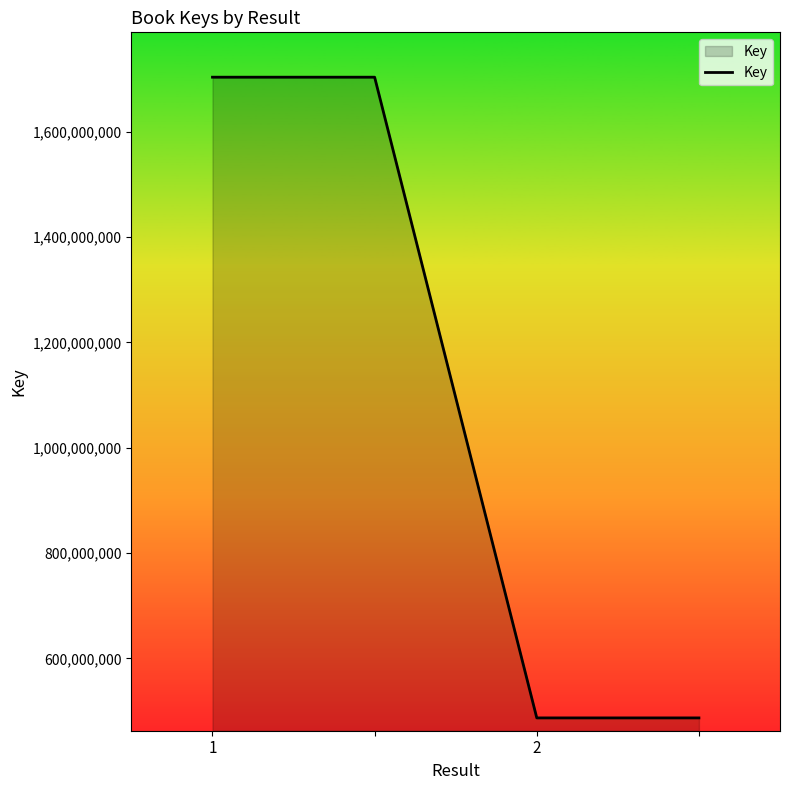

How many categories are shown in the chart?

4